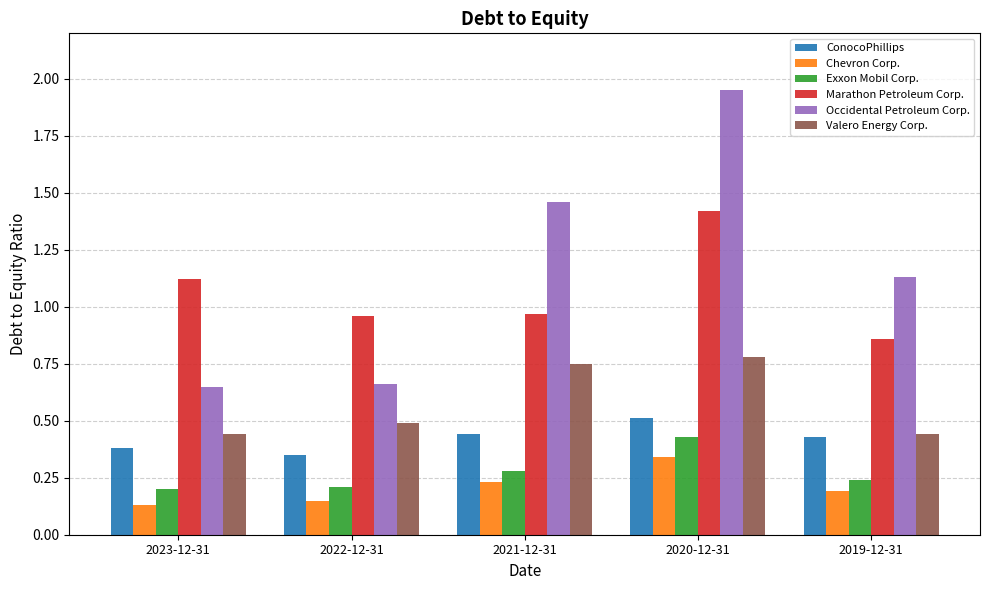

At 2022-12-31, list the series in order from smallest to largest.

Chevron Corp., Exxon Mobil Corp., ConocoPhillips, Valero Energy Corp., Occidental Petroleum Corp., Marathon Petroleum Corp.